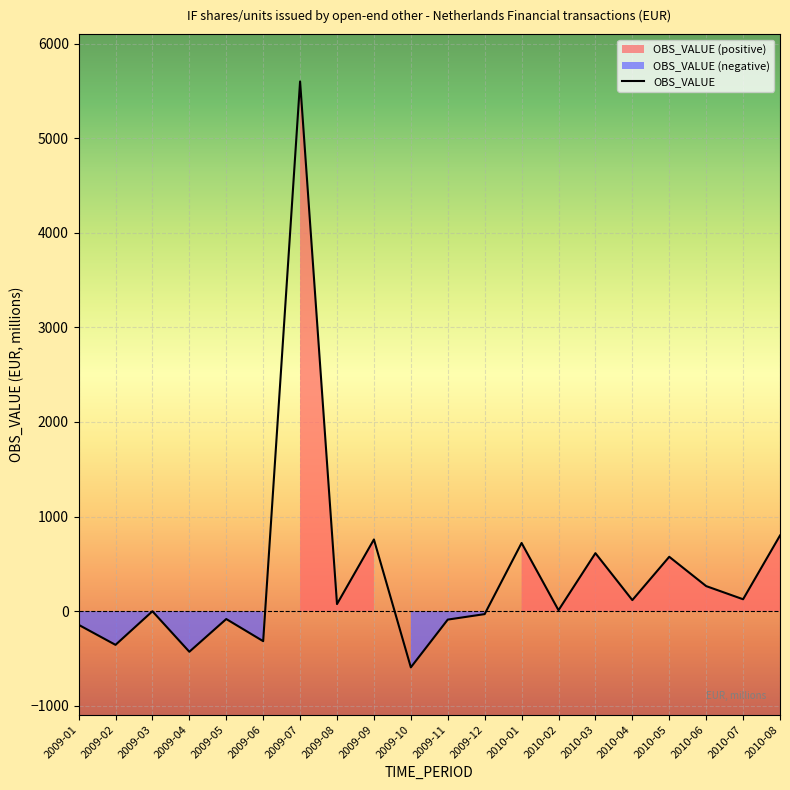

True or false: the data shows 265 at 2010-06.

True